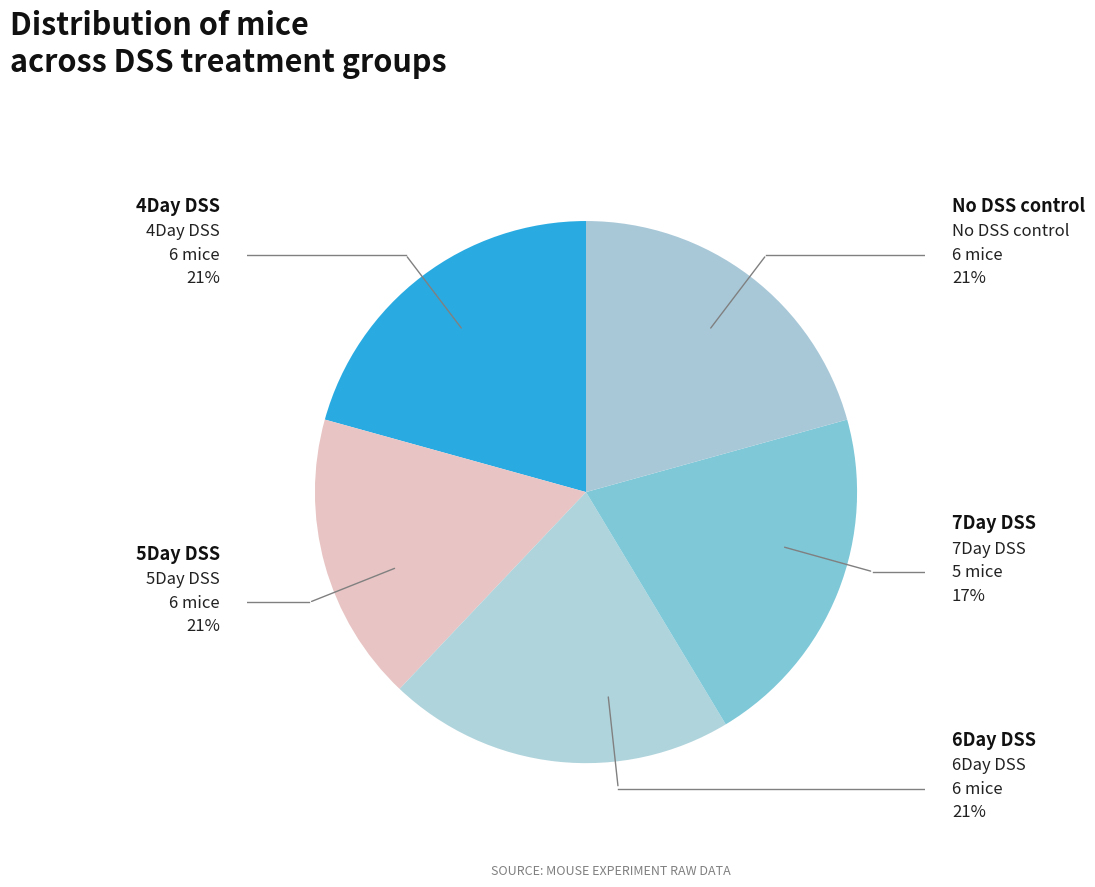

How many slices are in this pie chart?

5